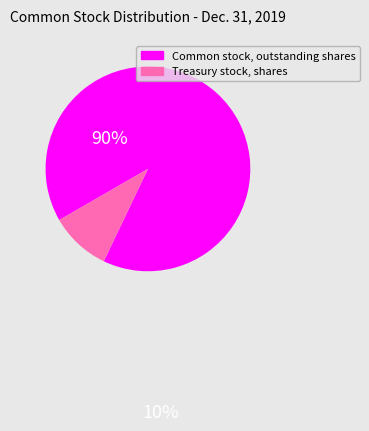

Between Treasury stock, shares and Common stock, outstanding shares, which is larger?

Common stock, outstanding shares